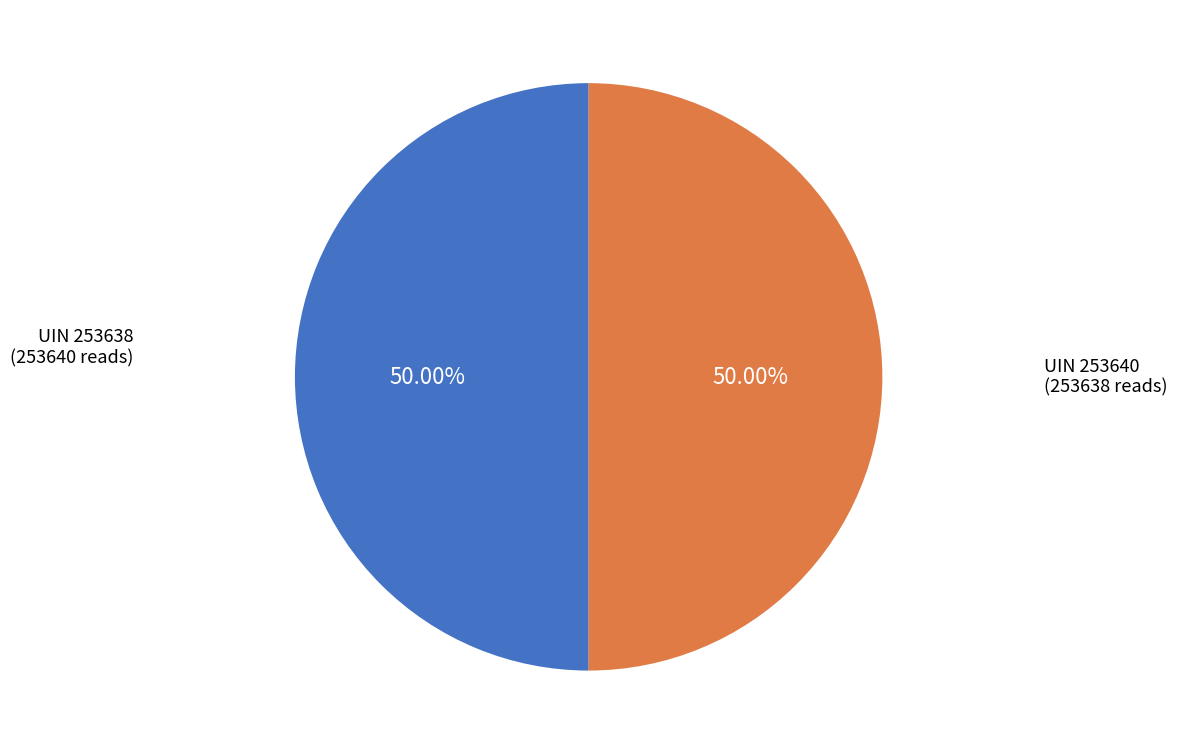

Combined, do UIN 253638 and UIN 253640 account for over 50%?

Yes